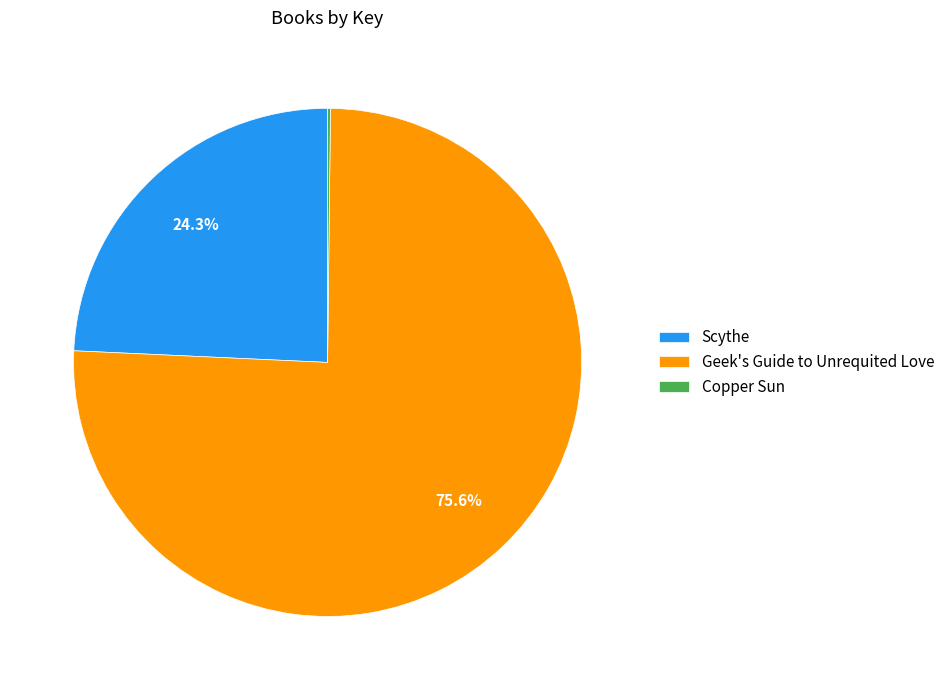

Is the sum of Geek's Guide to Unrequited Love and Scythe greater than half?

Yes